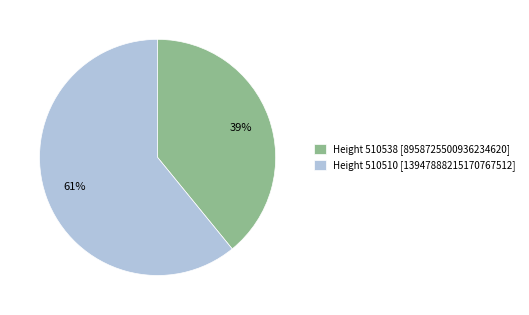

Which slice represents more than half of the pie?

Height 510510 [13947888215170767512]